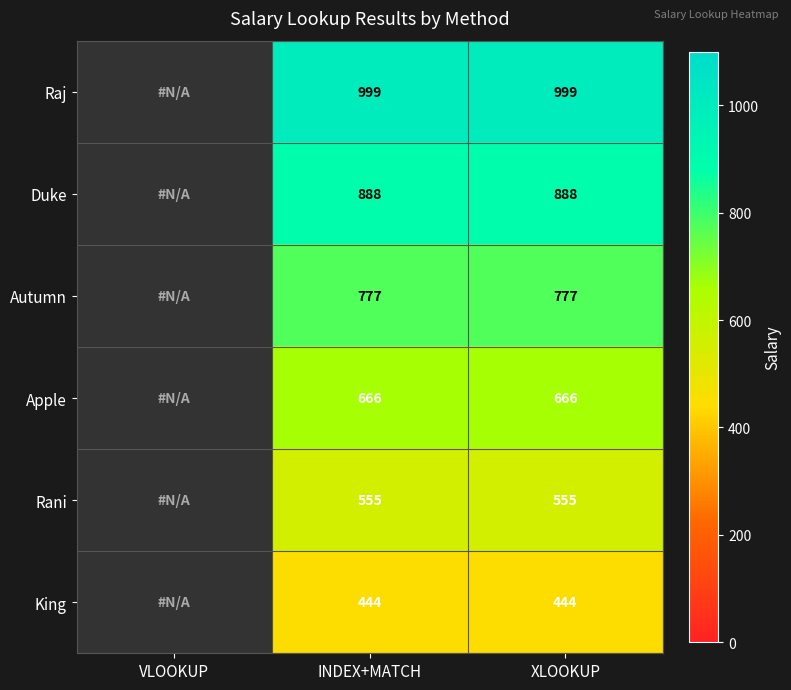

At which category does the chart reach its peak across all series?

INDEX+MATCH